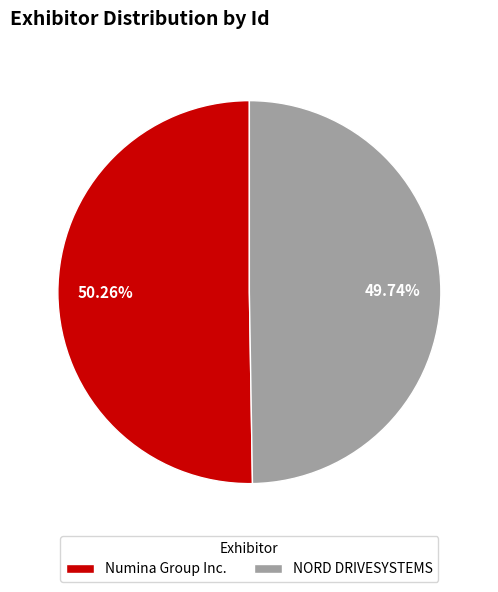

Combined, what portion of the pie is NORD DRIVESYSTEMS and Numina Group Inc.?

100.0%